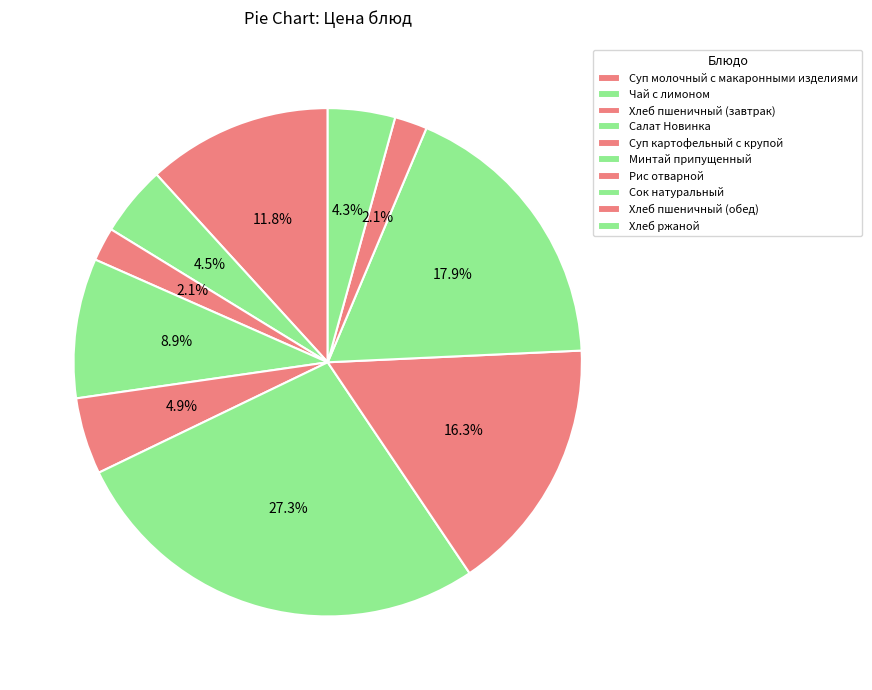

Count the number of slices in the pie.

10